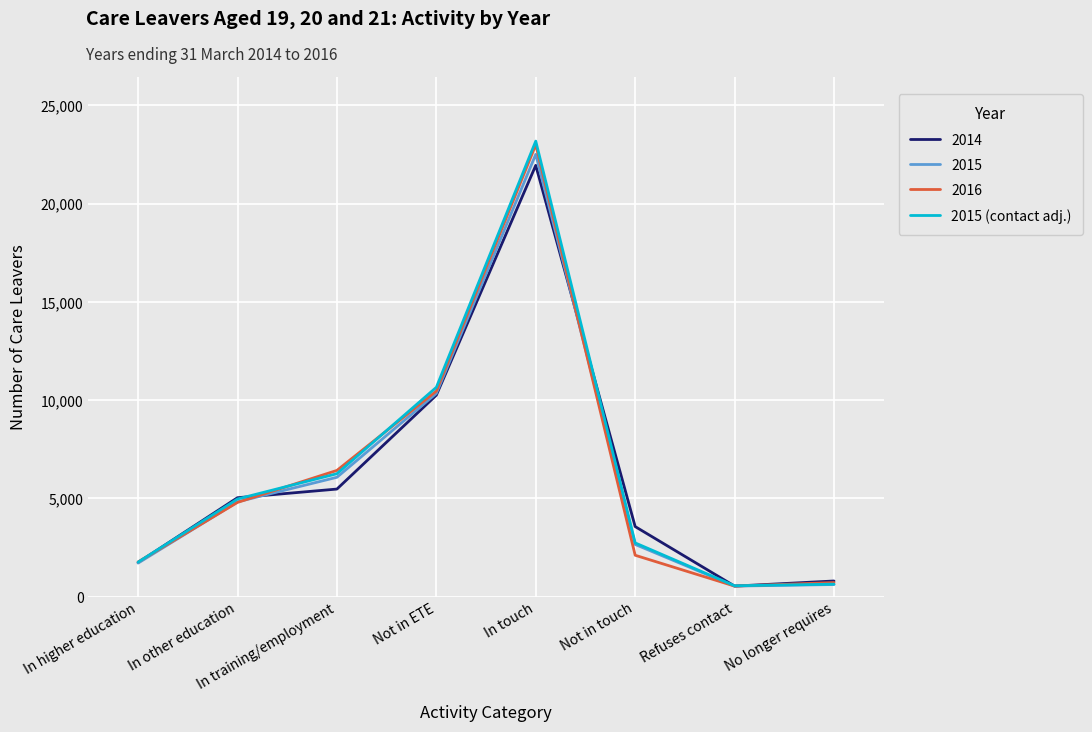

The value of 2015 (contact adj.) at In other education is 4964.6. True or false?

True